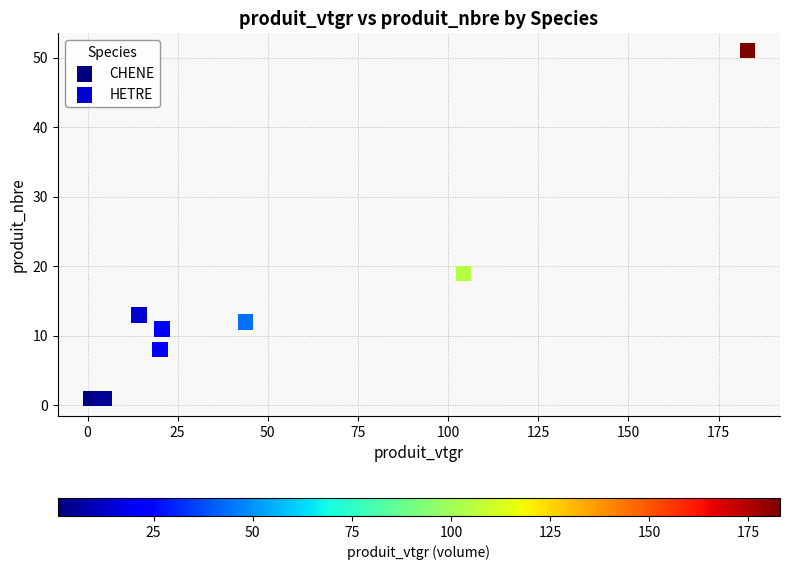

Which series contains the highest Y value?

HETRE